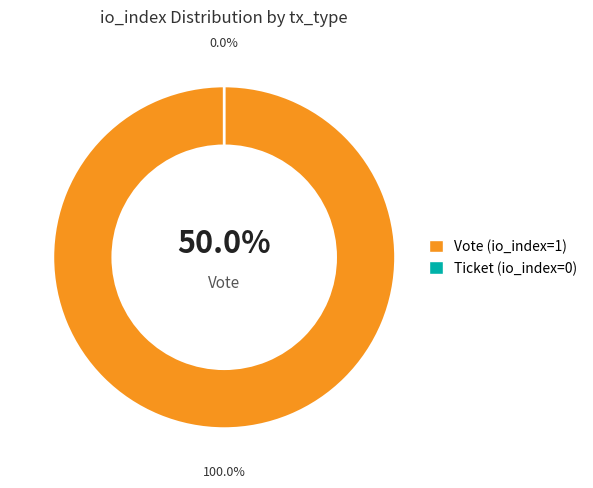

How many segments does this pie chart have?

2